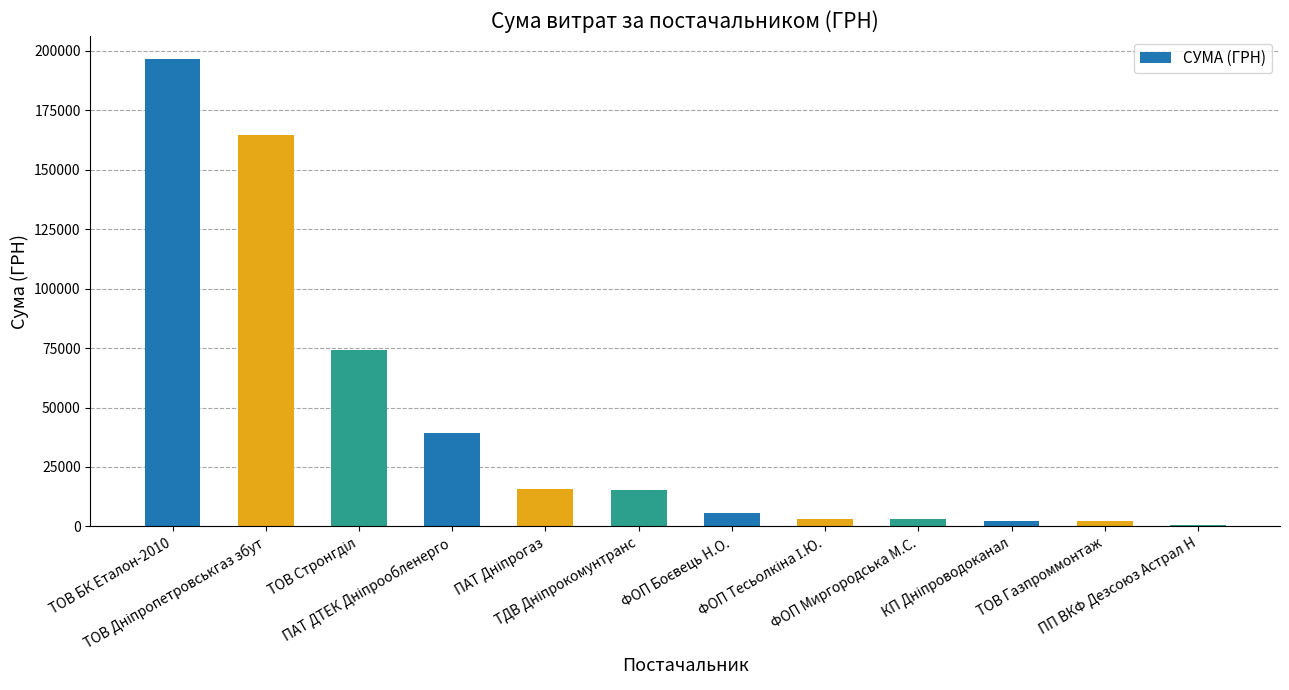

What is the value of the 5th bar from the left?

15888.1